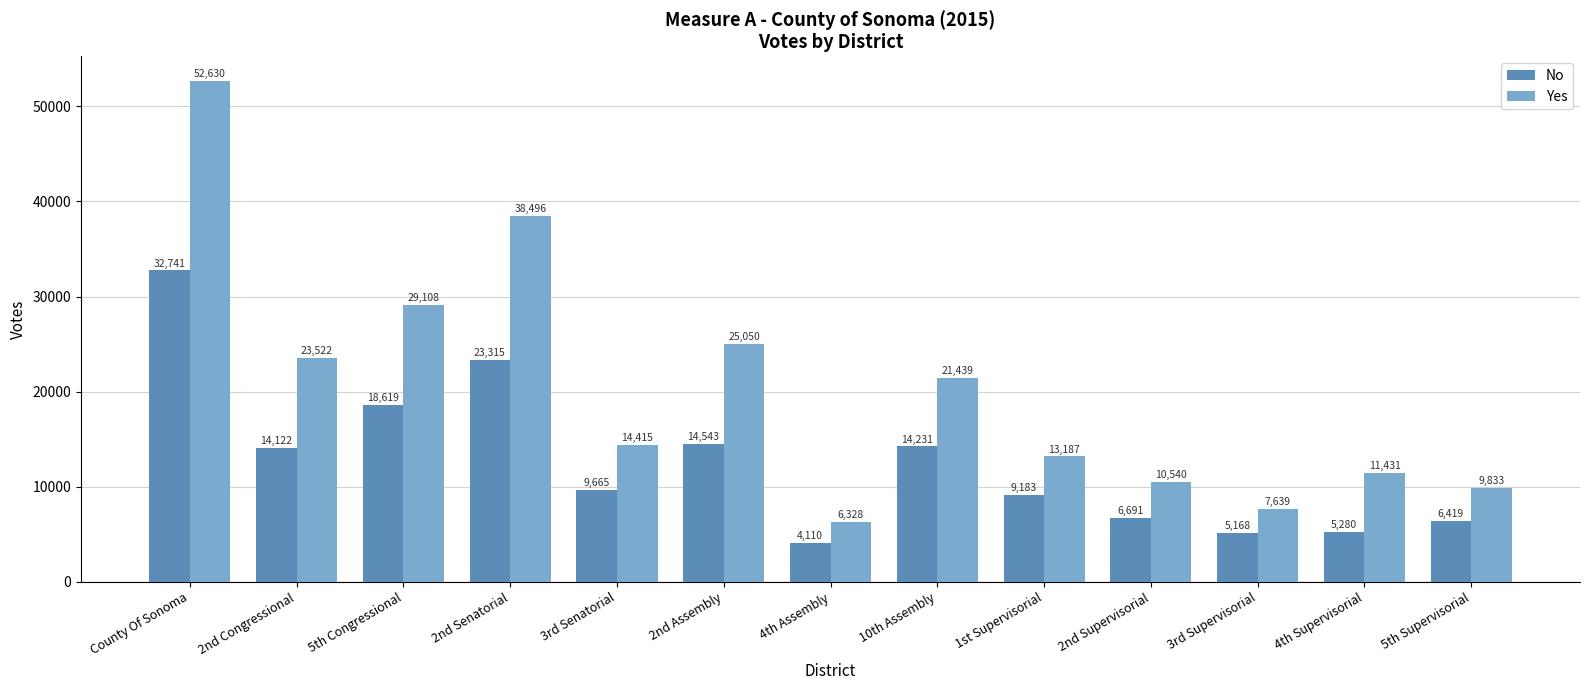

List the labels in order of Yes value, largest first.

County Of Sonoma, 2nd Senatorial, 5th Congressional, 2nd Assembly, 2nd Congressional, 10th Assembly, 3rd Senatorial, 1st Supervisorial, 4th Supervisorial, 2nd Supervisorial, 5th Supervisorial, 3rd Supervisorial, 4th Assembly